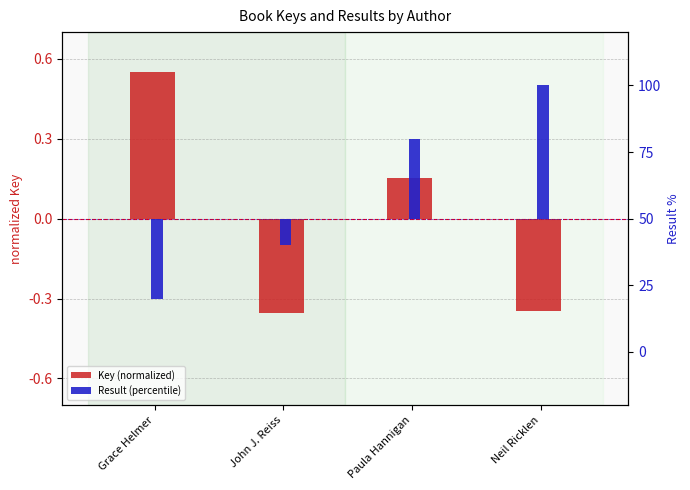

What is the greatest value displayed?

50.0